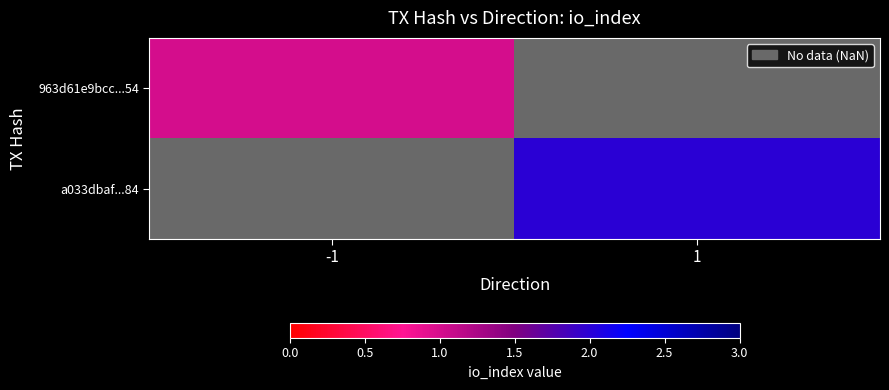

Rank the categories by a033dbaf...84 value from lowest to highest.

-1, 1